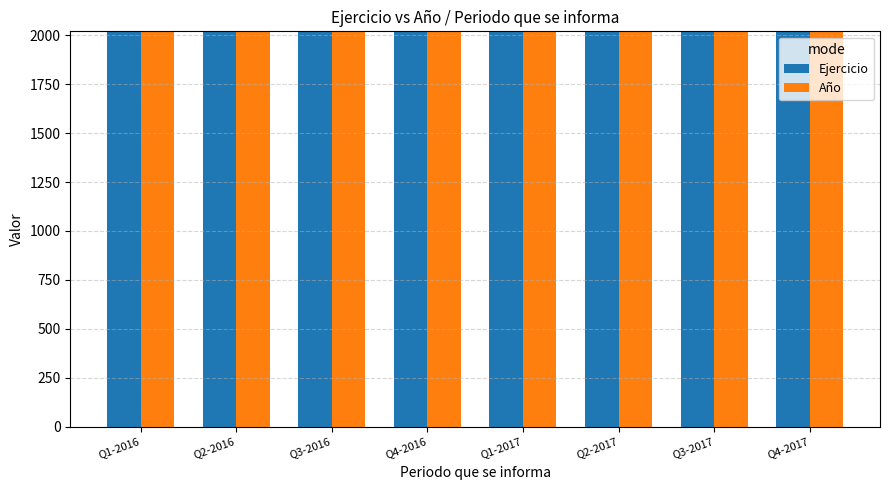

Is it true that Año equals 2710 at Q2-2017?

False